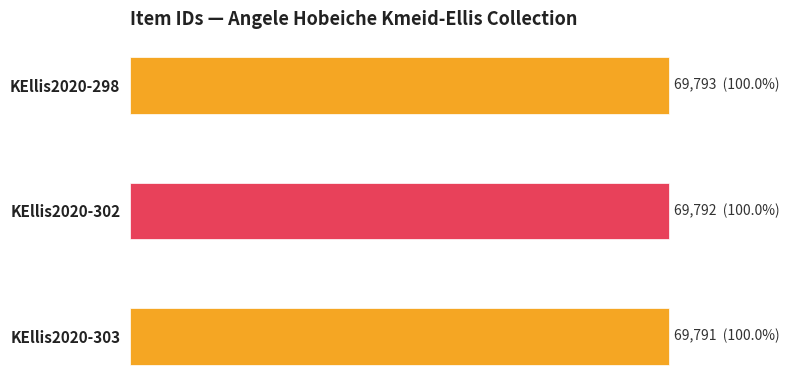

What is the sum of all values?

209376